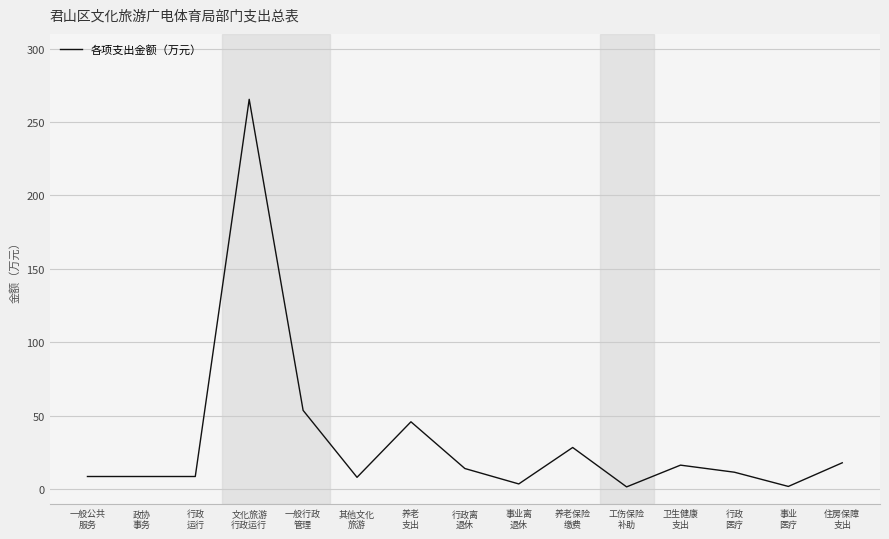

What is the greatest value displayed?

265.4